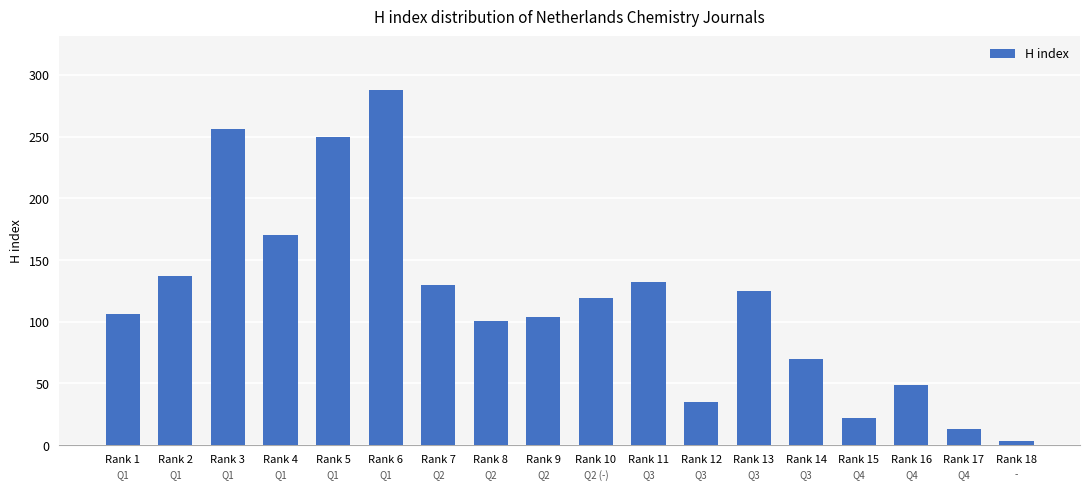

Are the bars horizontal?

No